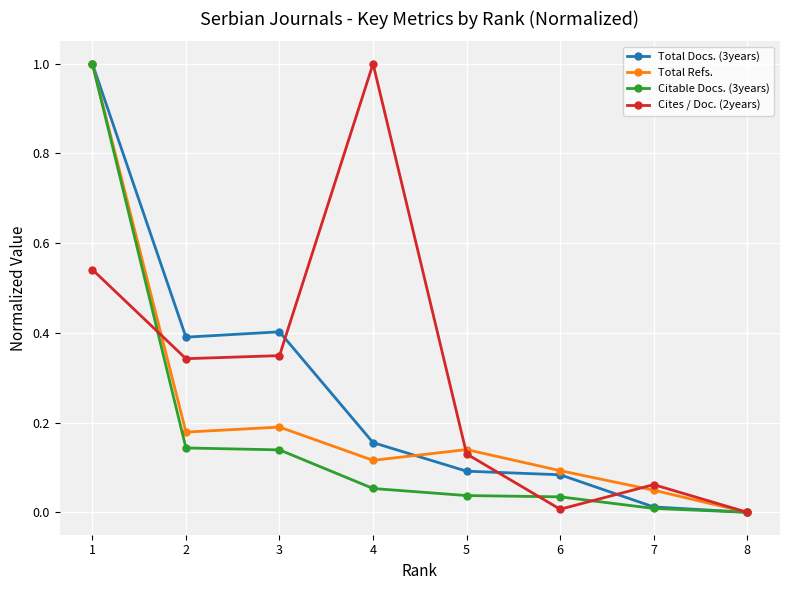

What is the maximum value for Cites / Doc. (2years)?

1.0